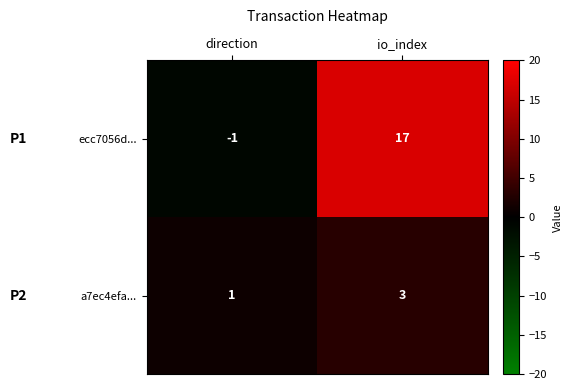

What is the difference between the highest and lowest values at io_index?

14